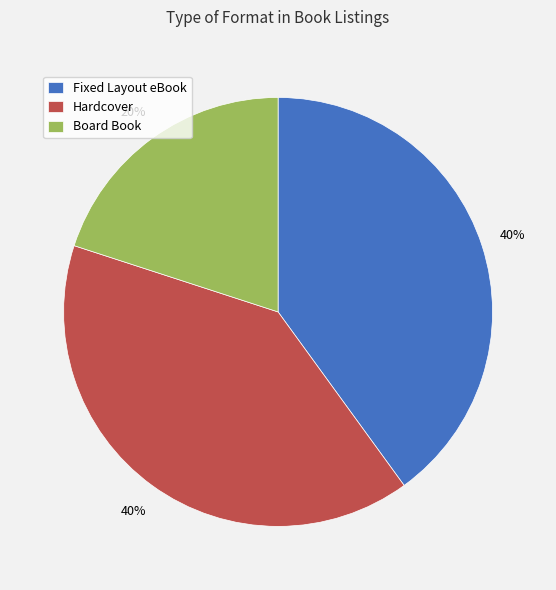

How many segments does this pie chart have?

3